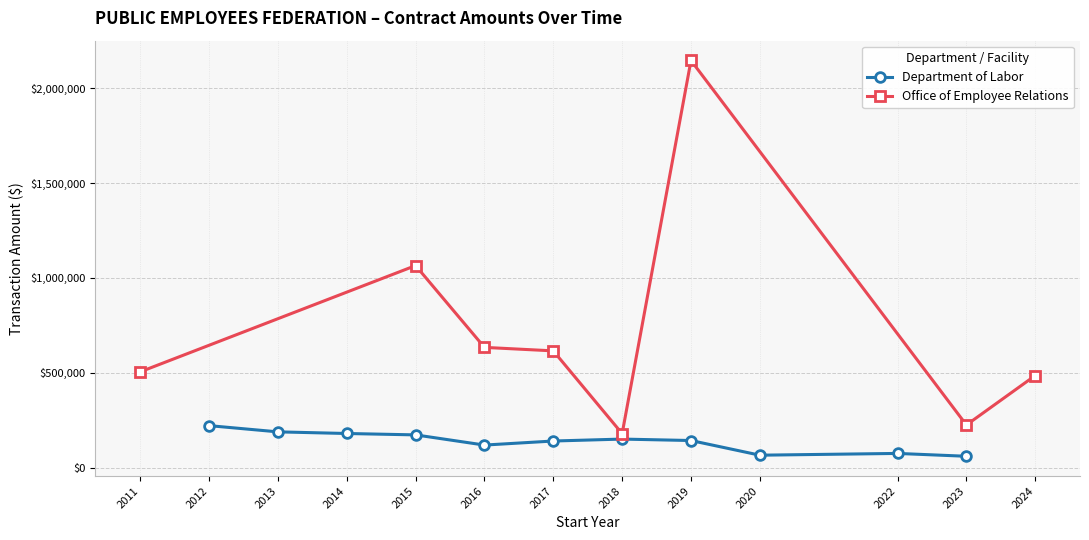

Does the chart have visible grid lines?

Yes